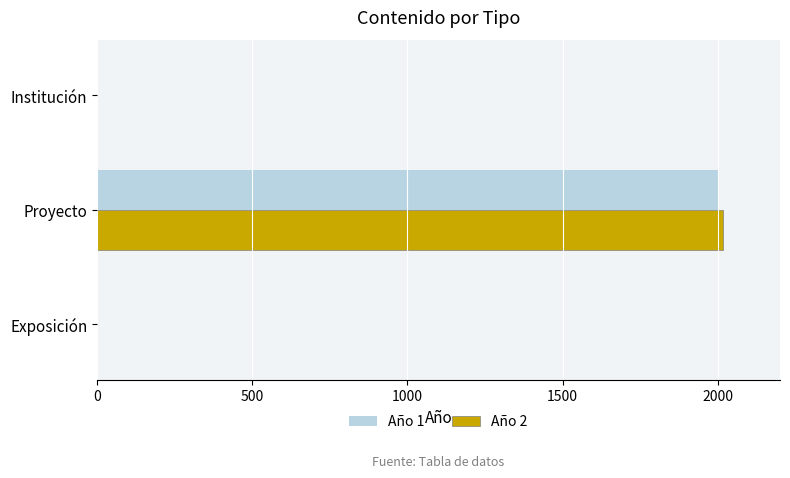

What is the sum of all Año 1 values?

1999